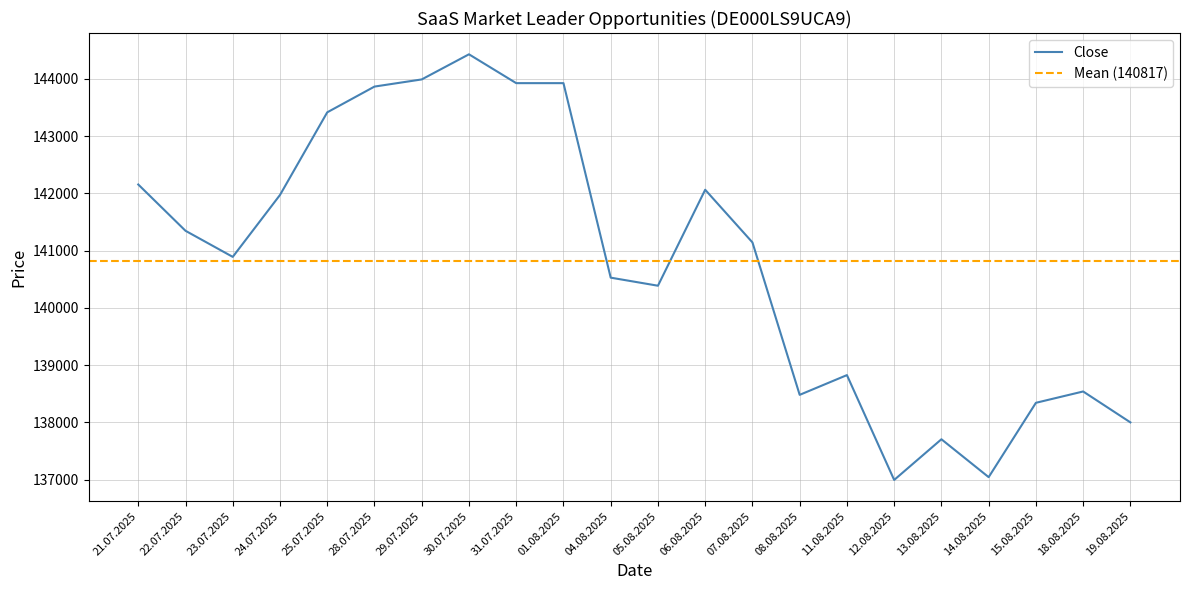

What is the difference between the maximum and minimum values?

7438